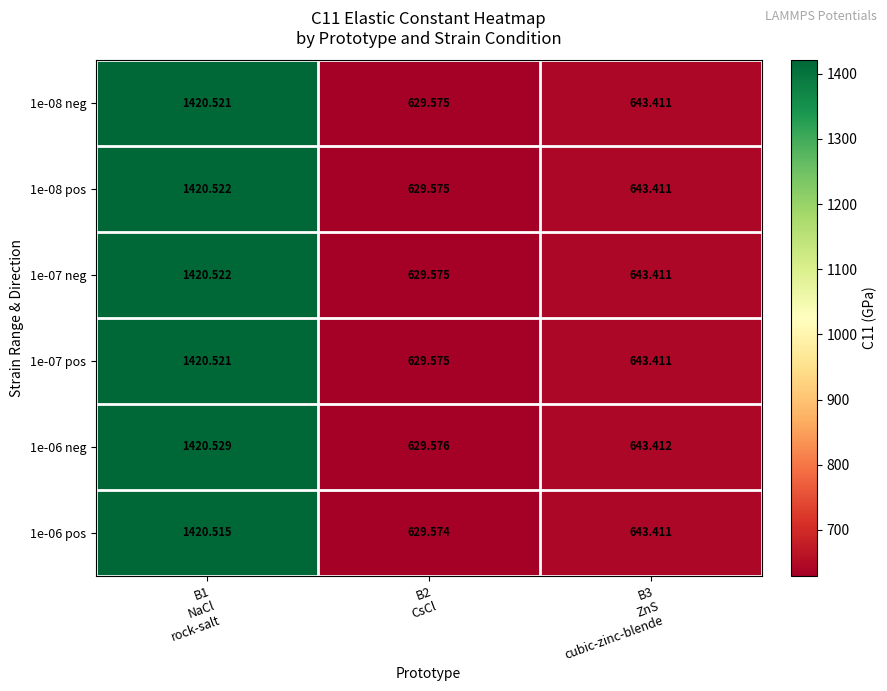

How many values in the 1e-08 pos series exceed 643?

2